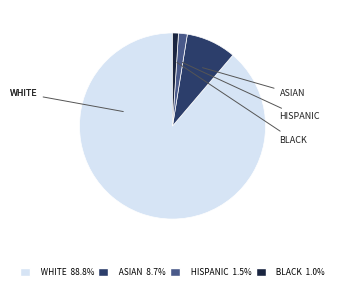

Is there any slice that represents more than half of the pie?

Yes